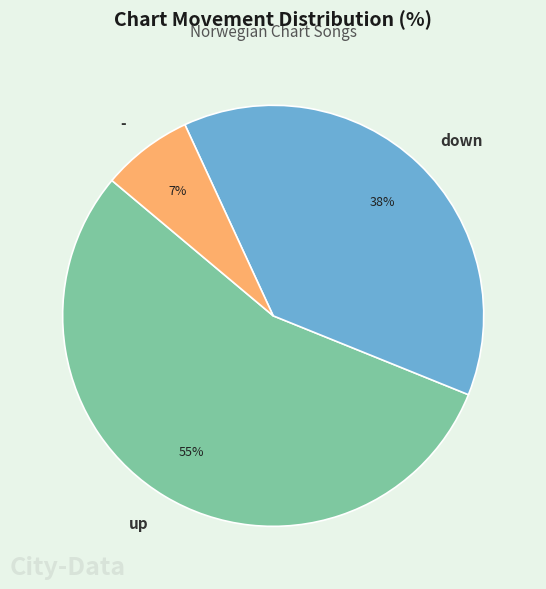

How many slices are in this pie chart?

3